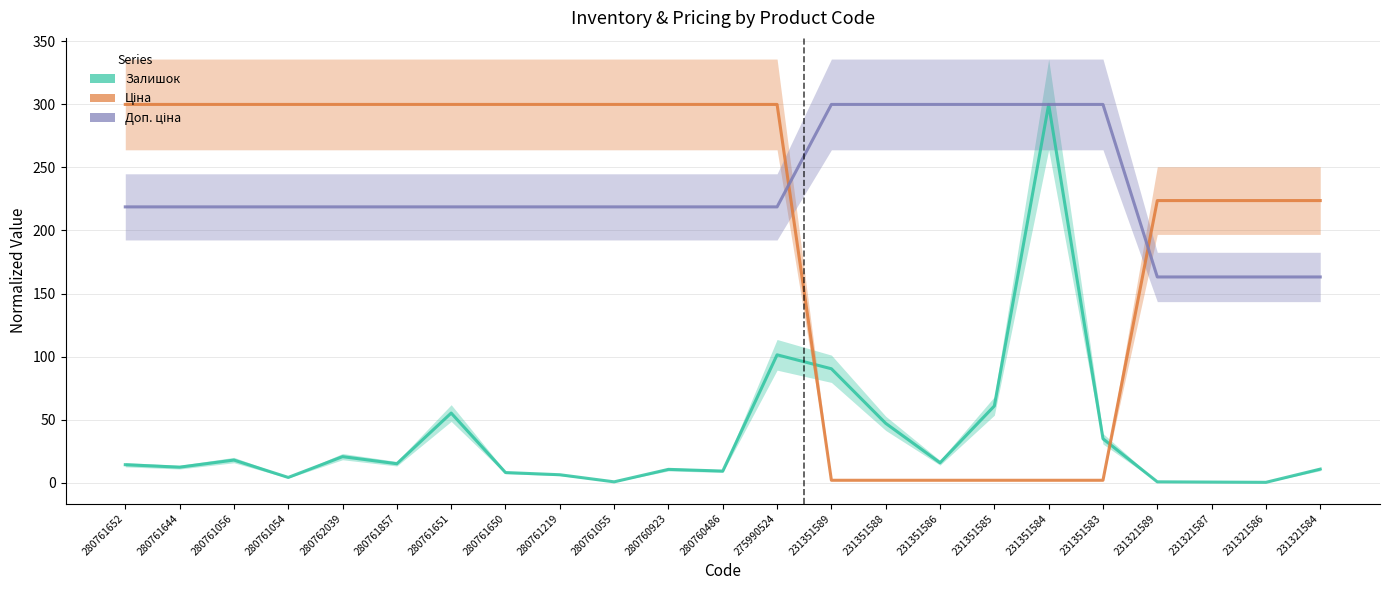

What is the sum of the Доп. ціна values at 231351588 and 231321586?

463.1